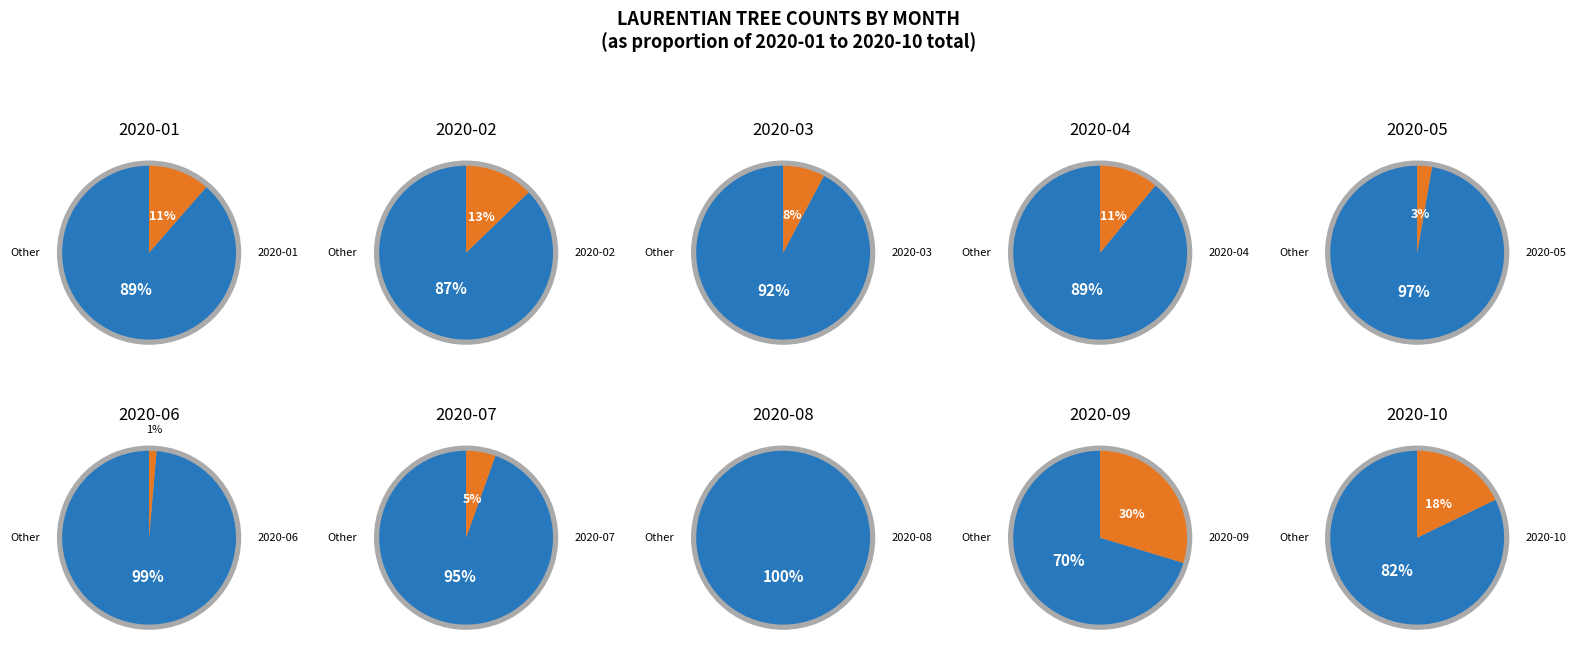

Which has a higher value, 2020-02 or 2020-01?

2020-02